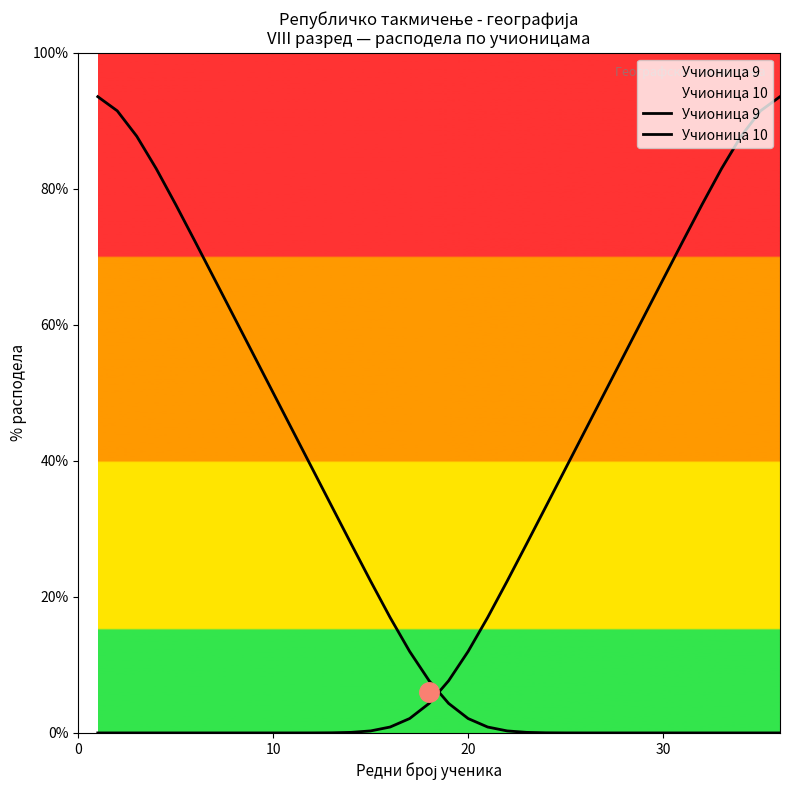

How many lines are shown in the chart?

2